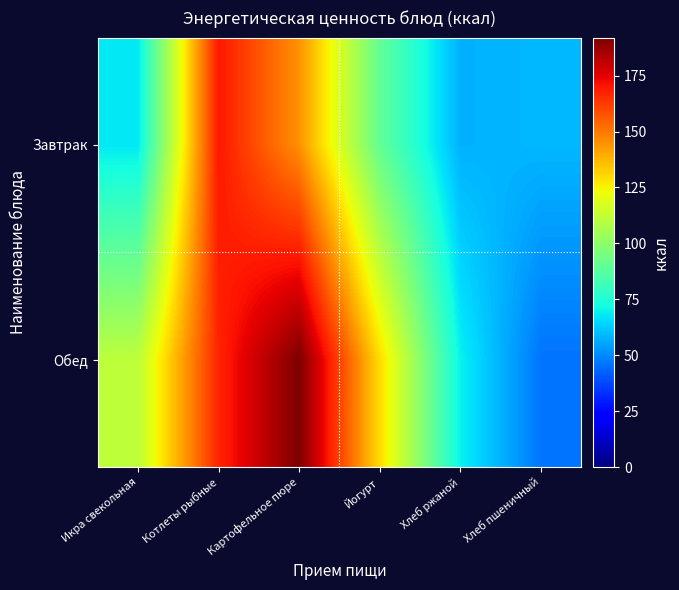

What is the total value across all series at Йогурт?

219.8